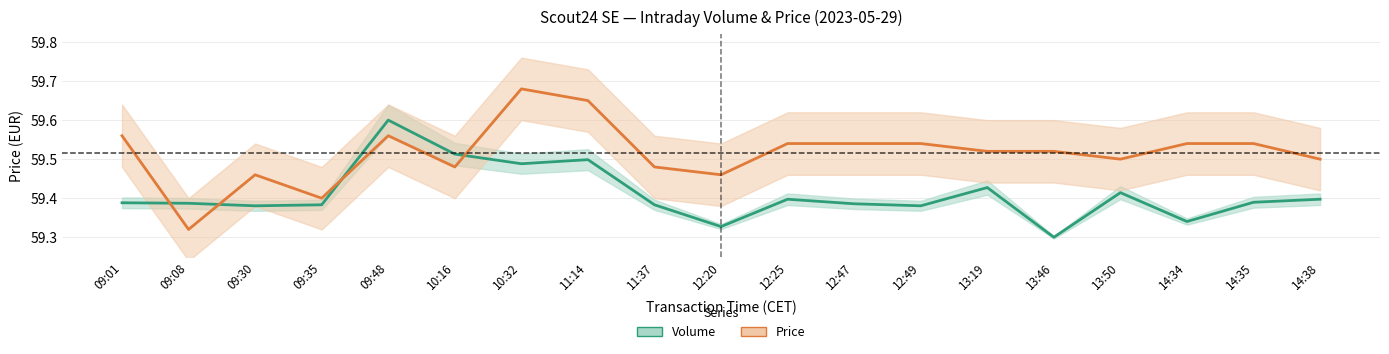

At which label does Price reach its minimum?

09:08